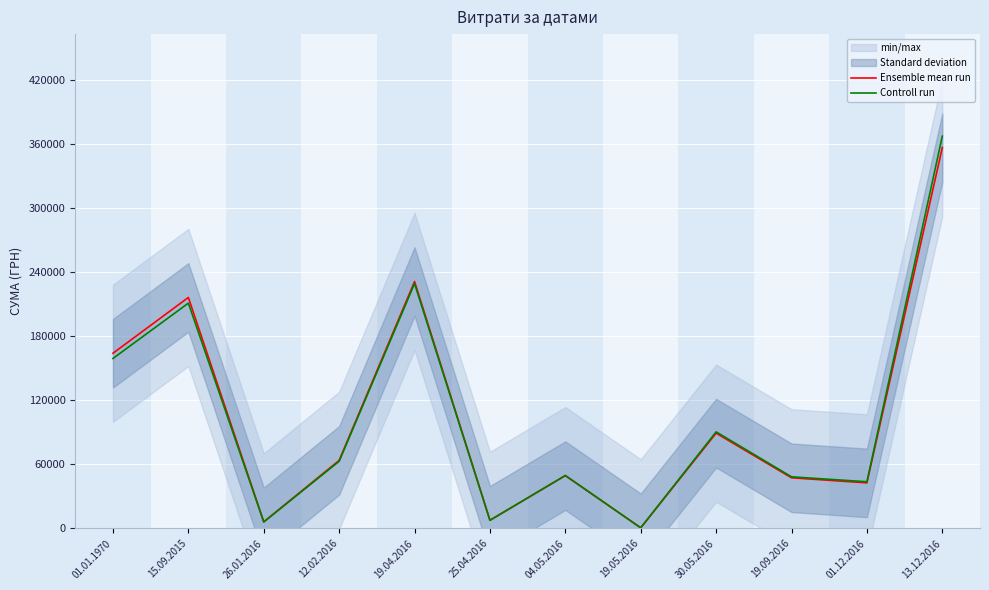

Is it true that Controll run equals 366992.6 at 13.12.2016?

True